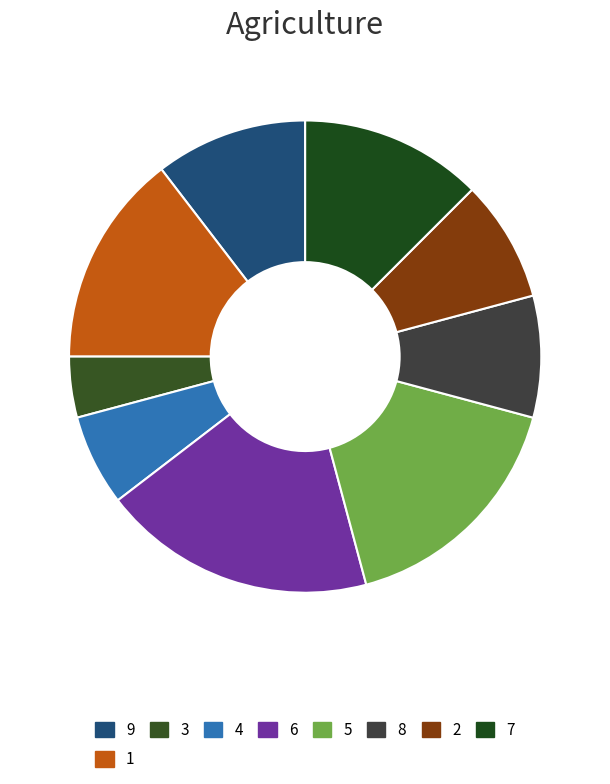

What is the smallest slice in the pie chart?

3